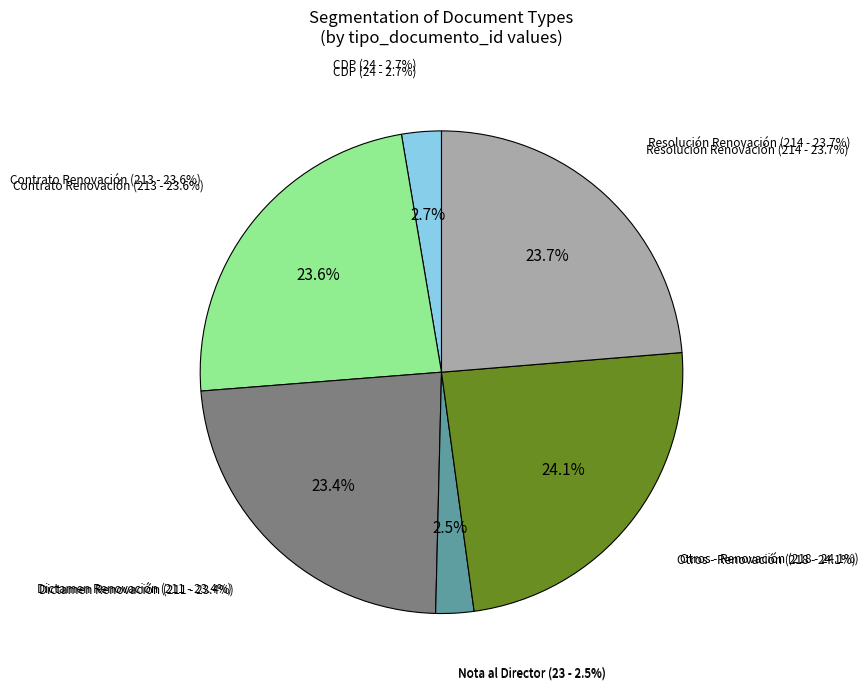

What percentage do Dictamen Renovación and Nota al Director together represent?

25.9%